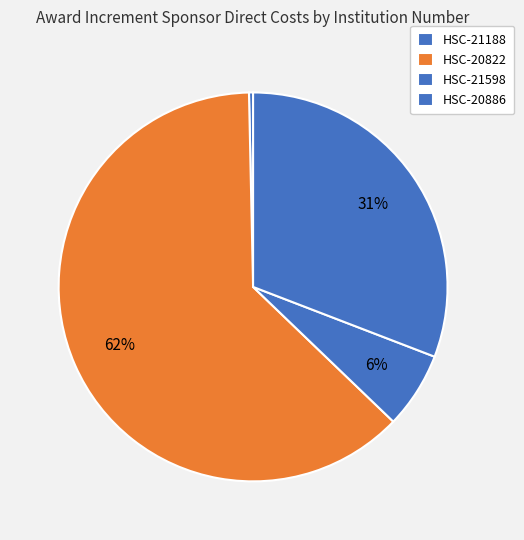

Combined, what portion of the pie is HSC-20822 and HSC-20886?

93.3%